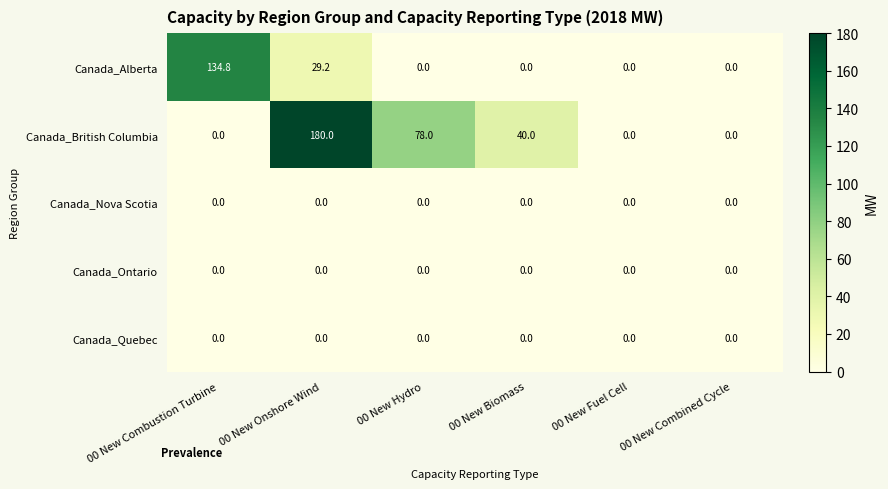

Reading right to left, transcribe all the data shown in this chart.

Canada_Alberta: 0.0	0.0	0.0	0.0	29.2	134.8
Canada_British Columbia: 0.0	0.0	40.0	78.0	180.0	0.0
Canada_Nova Scotia: 0.0	0.0	0.0	0.0	0.0	0.0
Canada_Ontario: 0.0	0.0	0.0	0.0	0.0	0.0
Canada_Quebec: 0.0	0.0	0.0	0.0	0.0	0.0